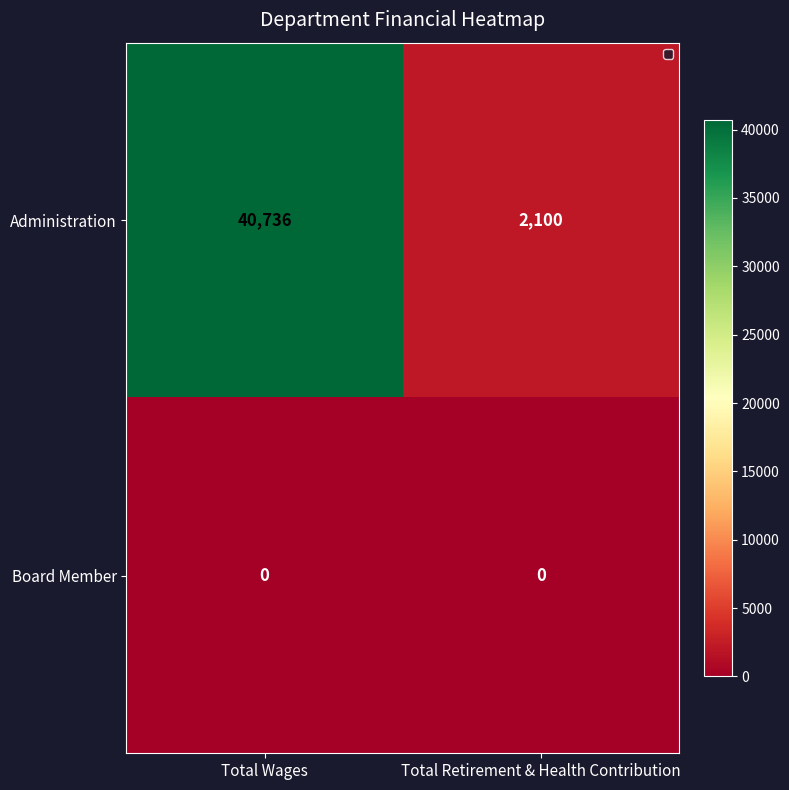

What is the sum of all Administration values?

42836